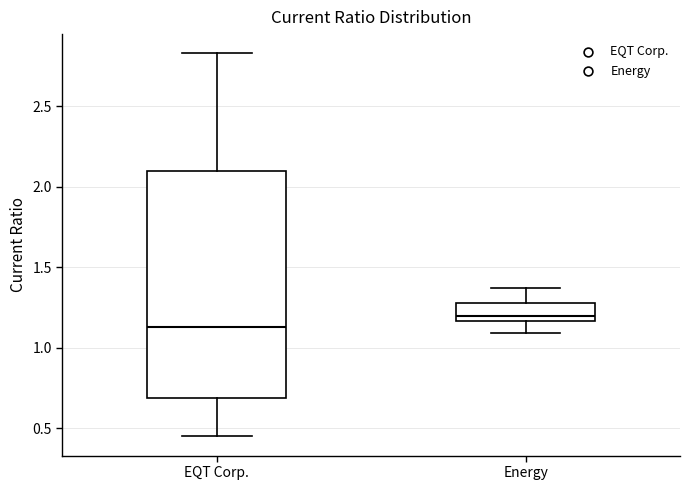

Comparing the boxes themselves (not the whiskers), which one is the tallest?

EQT Corp.